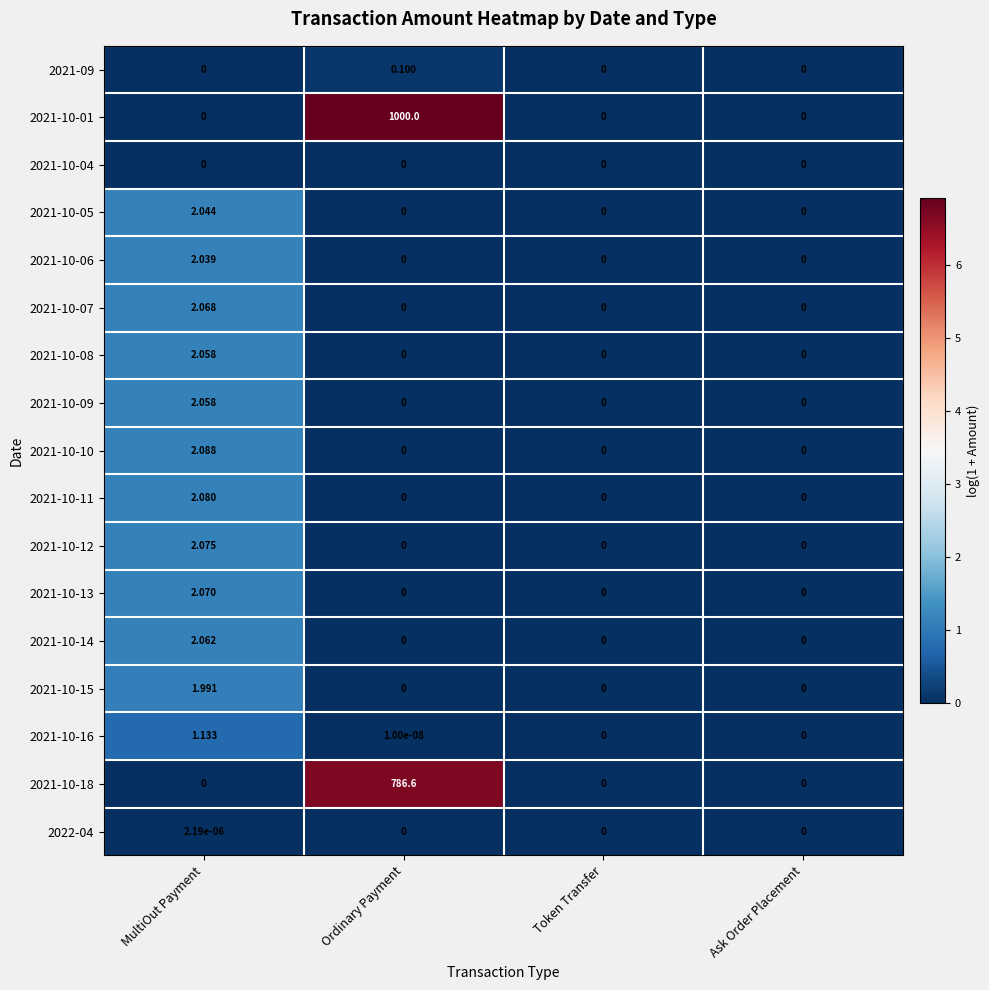

At which category is the sum across all series the highest?

Ordinary Payment